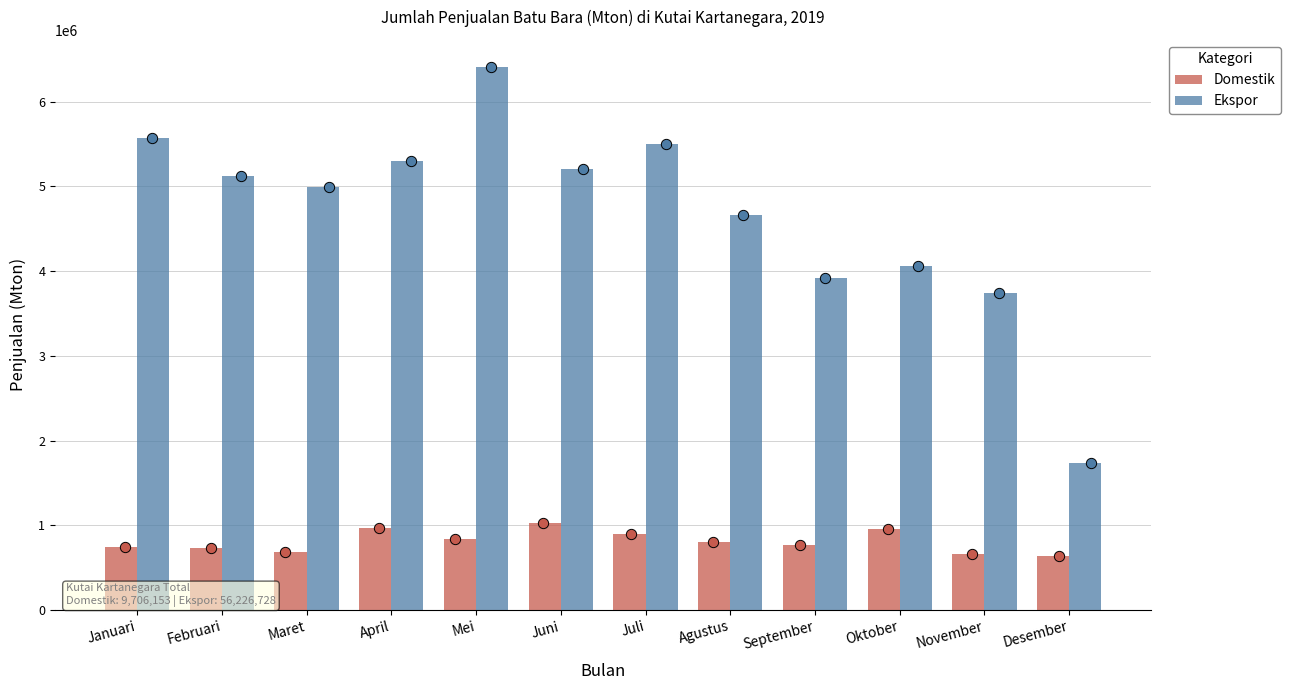

What is the total value across all series at November?

4398784